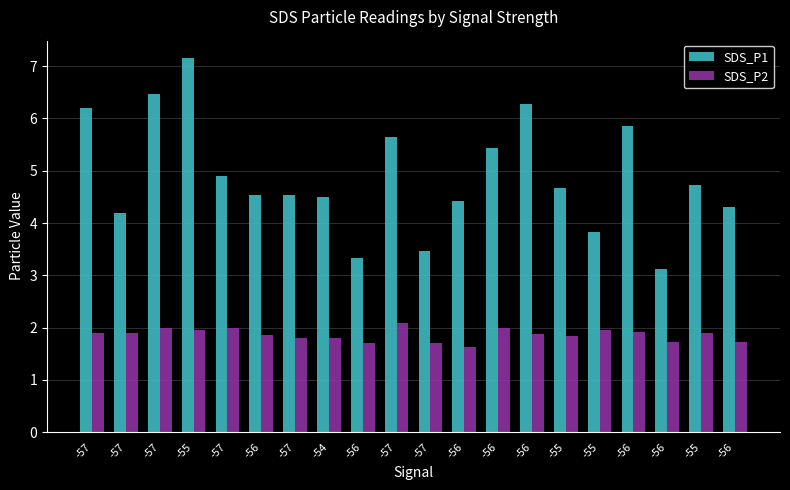

At which label does SDS_P1 first exceed 4?

-57